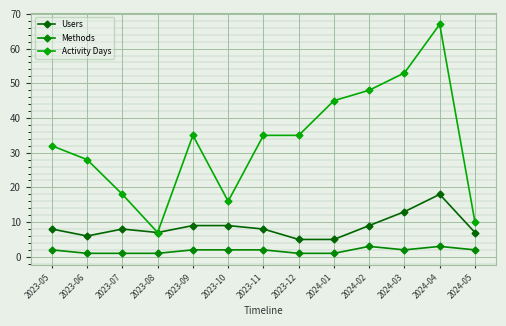

Rank the series by their average value, from highest to lowest.

Activity Days, Users, Methods